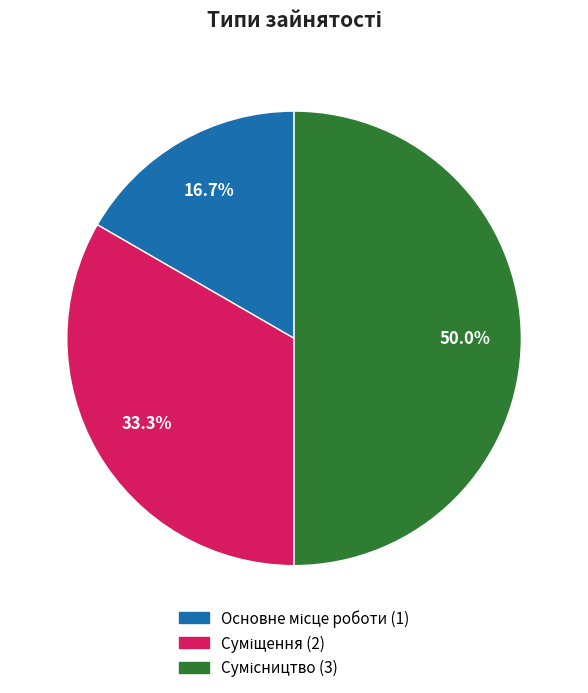

Rank the categories by value from lowest to highest.

Основне місце роботи, Суміщення, Сумісництво